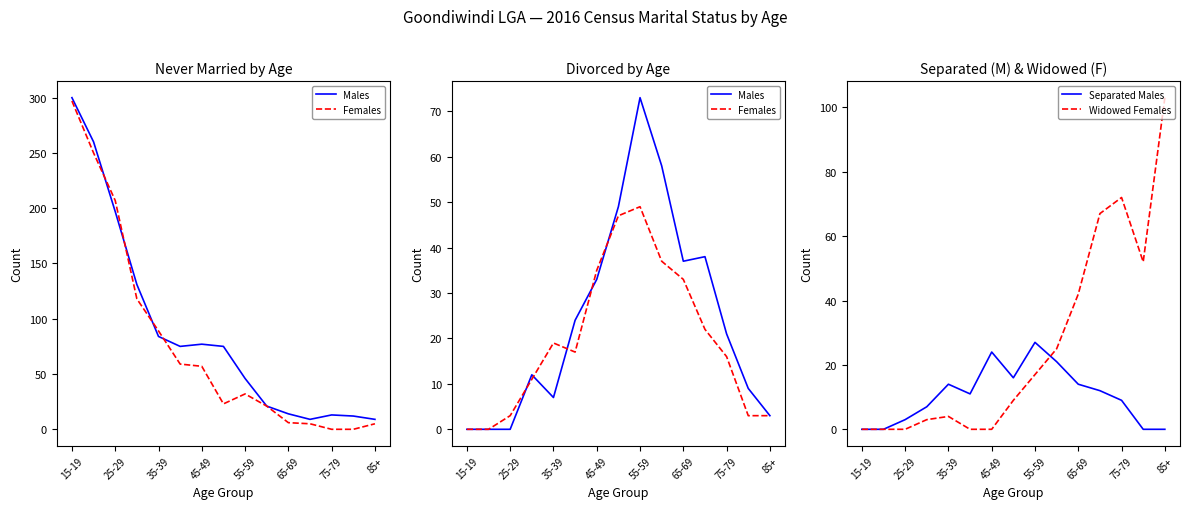

What is the difference between the maximum and second lowest values in the Females series?

49